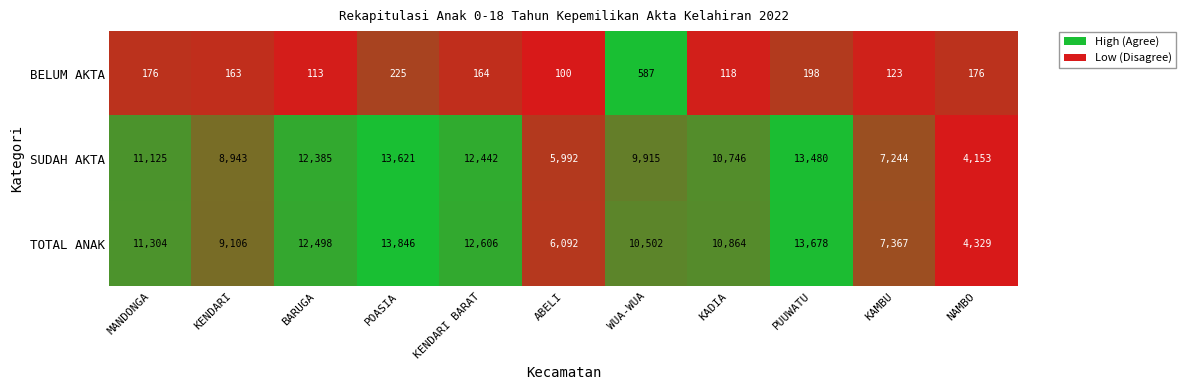

What is the difference between the second highest and second lowest values in the TOTAL ANAK series?

7586